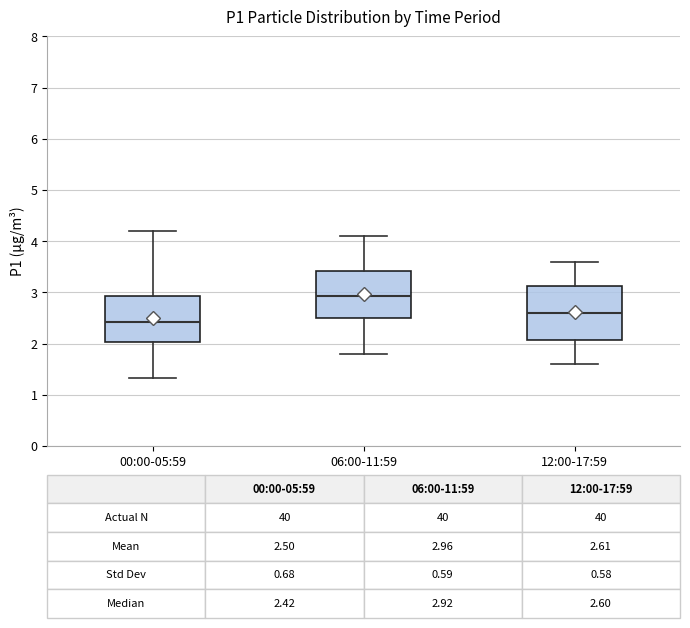

Which box is the tallest, from its lower edge to its upper edge?

12:00-17:59